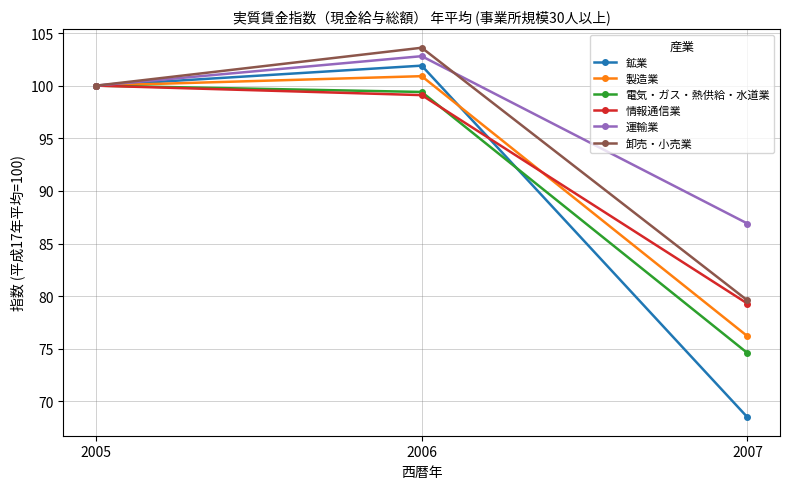

True or false: 電気・ガス・熱供給・水道業 has a value of 121.1 at 2007.

False